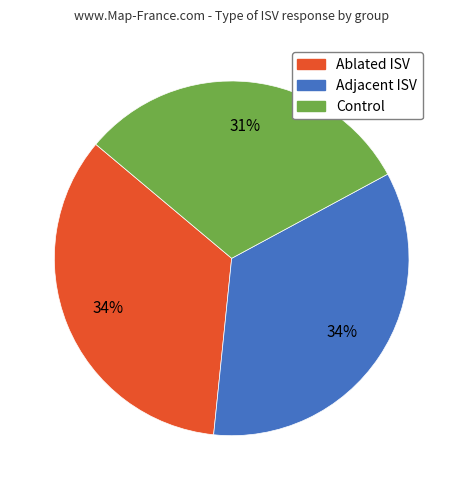

Does Control account for over 50% of the chart?

No